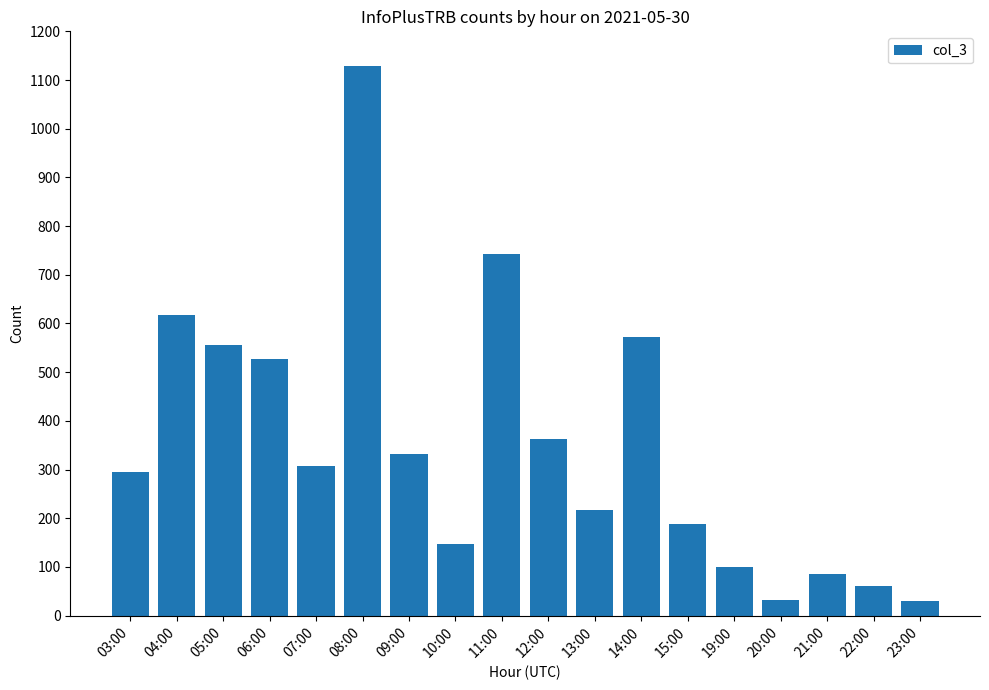

True or false: the data shows 201 at 07:00.

False